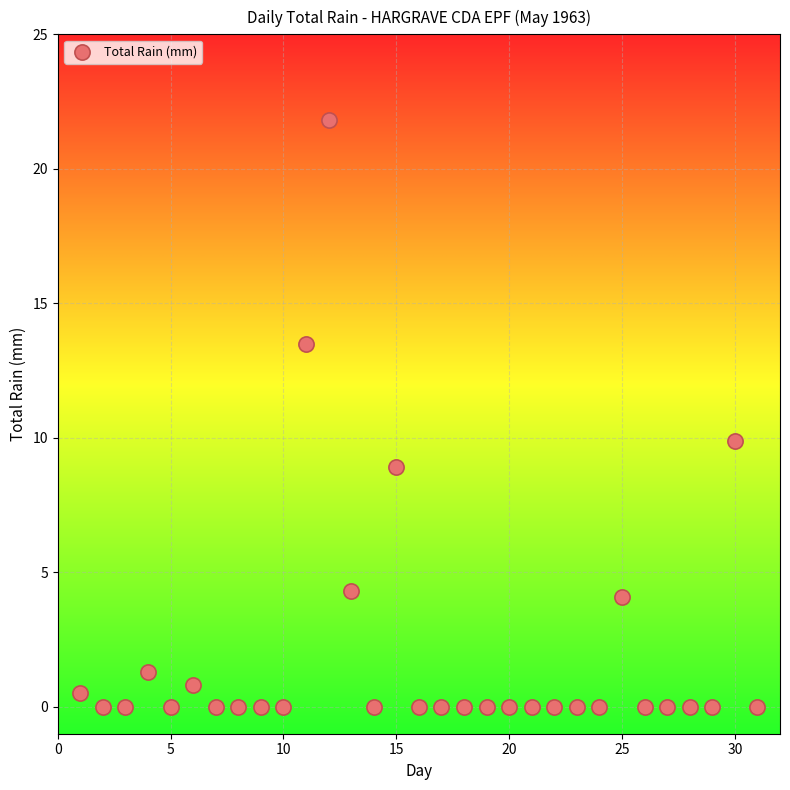

What is the range of Y values (max minus min)?

21.8